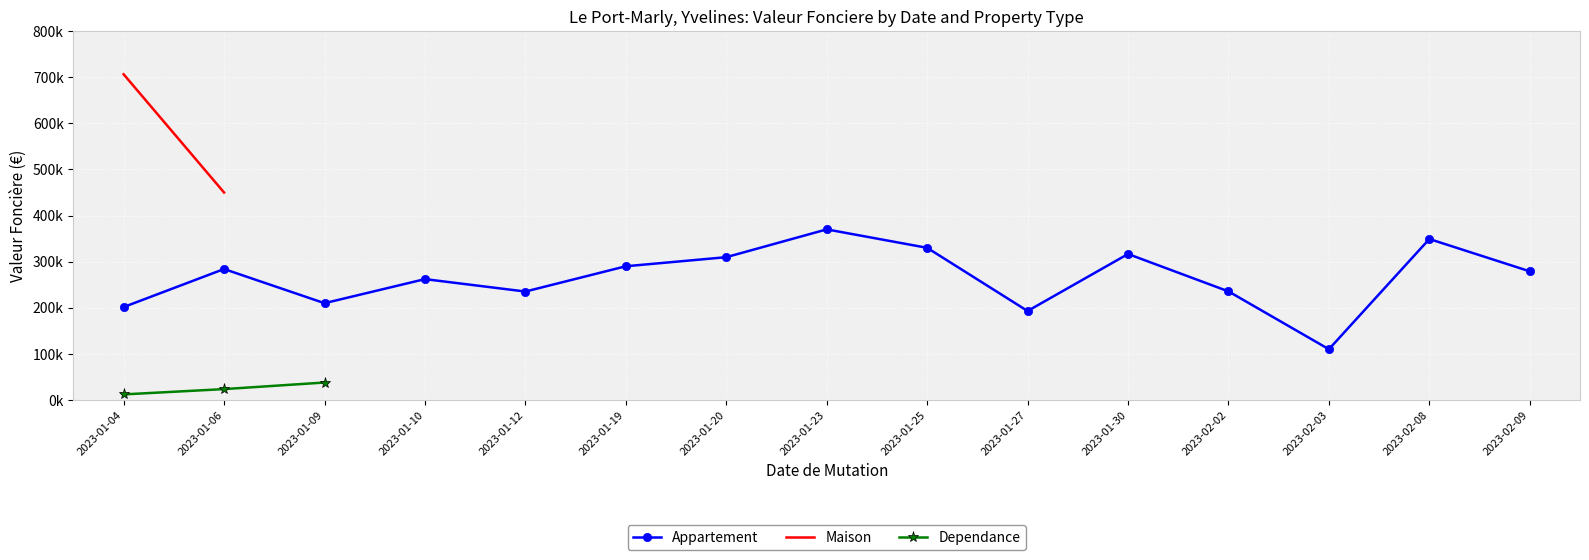

At how many categories does at least one series exceed 287386?

8